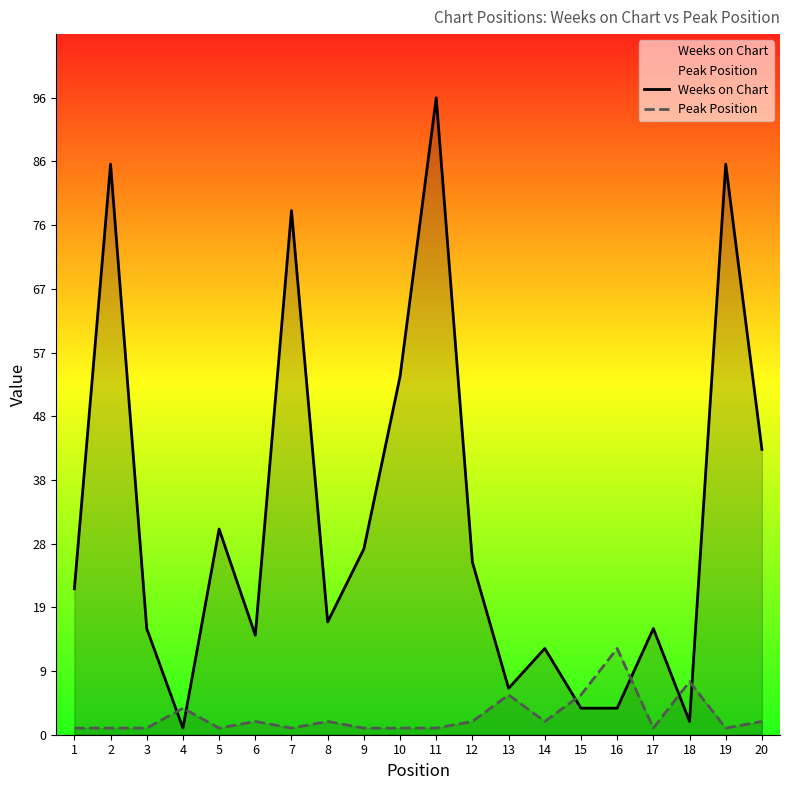

True or false: Weeks on Chart has more than 2 points higher than both neighbors.

True